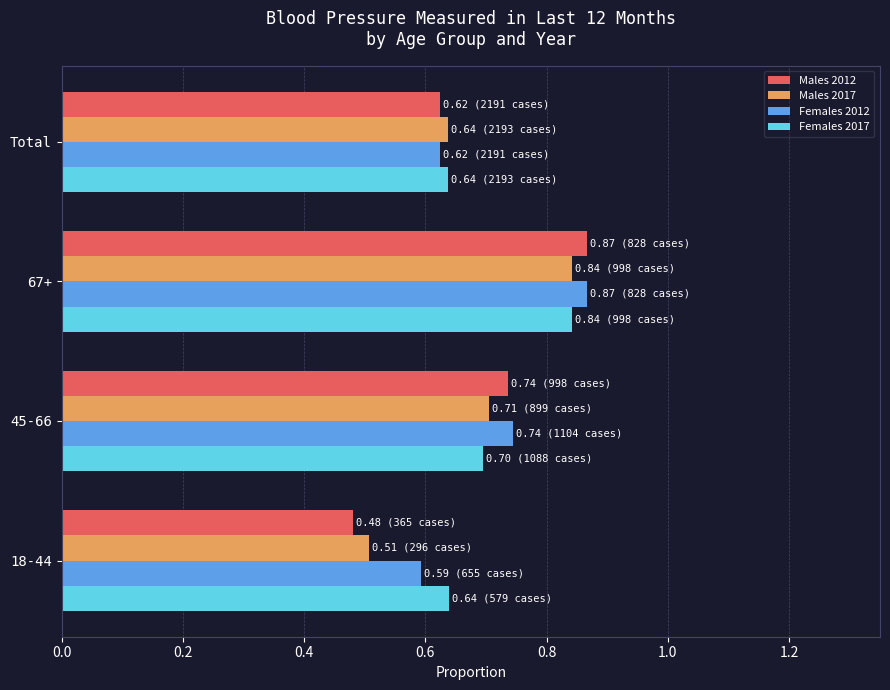

List the labels in order of Females 2012 value, smallest first.

18-44, Total, 45-66, 67+